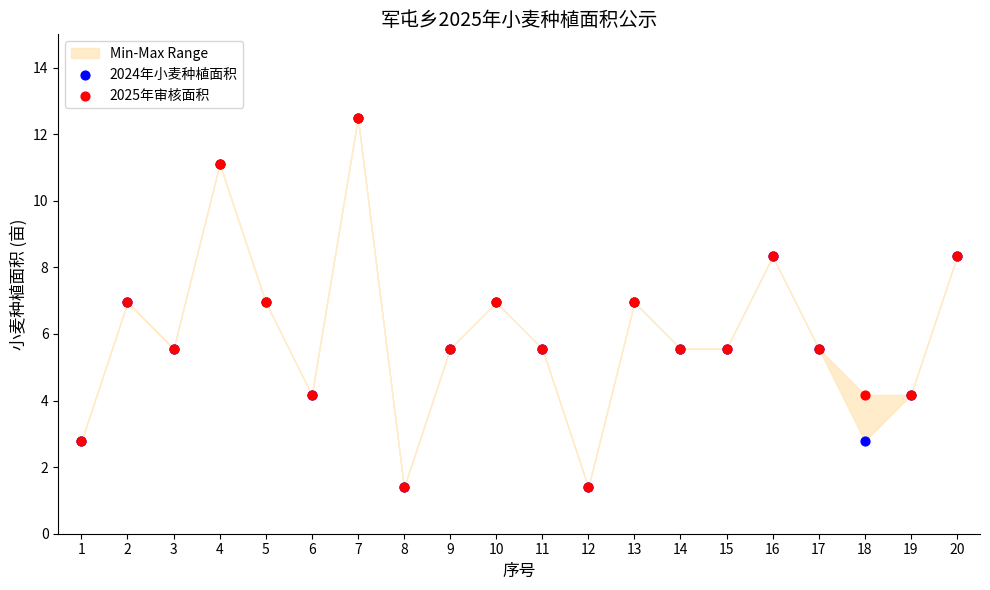

Which series has the widest spread of Y values?

2024年小麦种植面积